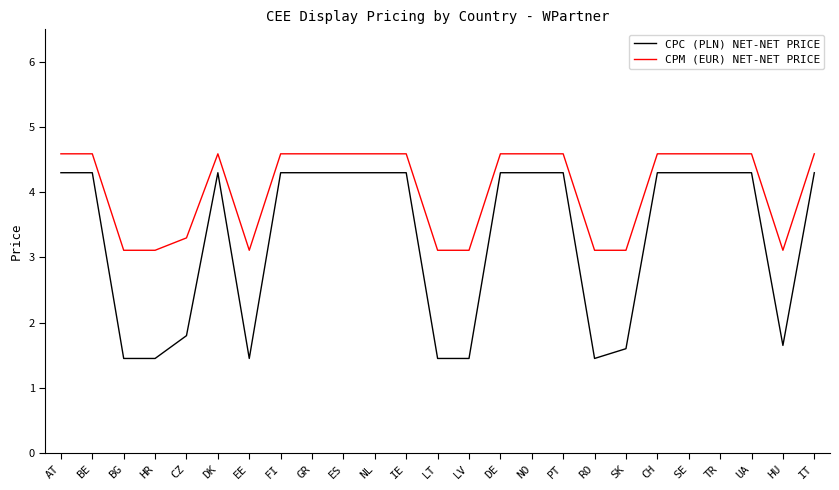

True or false: CPM (EUR) NET-NET PRICE and CPC (PLN) NET-NET PRICE intersect in this chart.

False